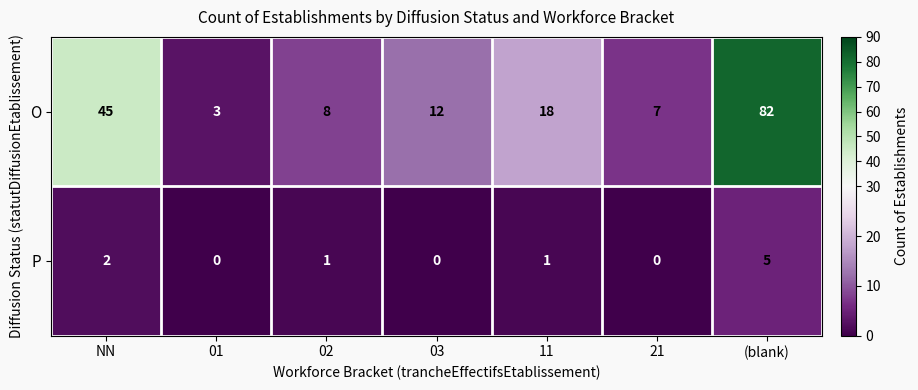

True or false: O has a value of 12 at 03.

True